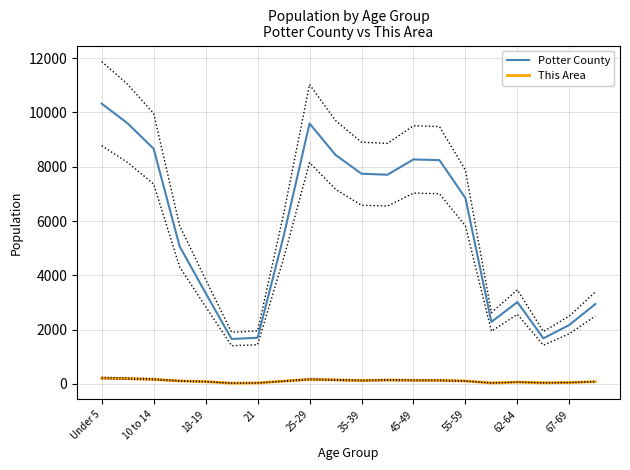

At which label is This Area closest to 120?

35-39